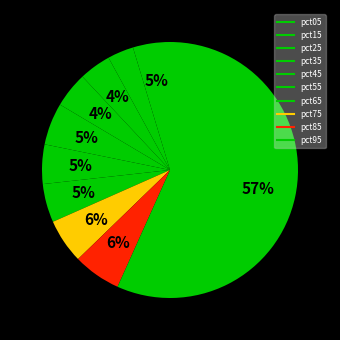

Count the number of slices in the pie.

10